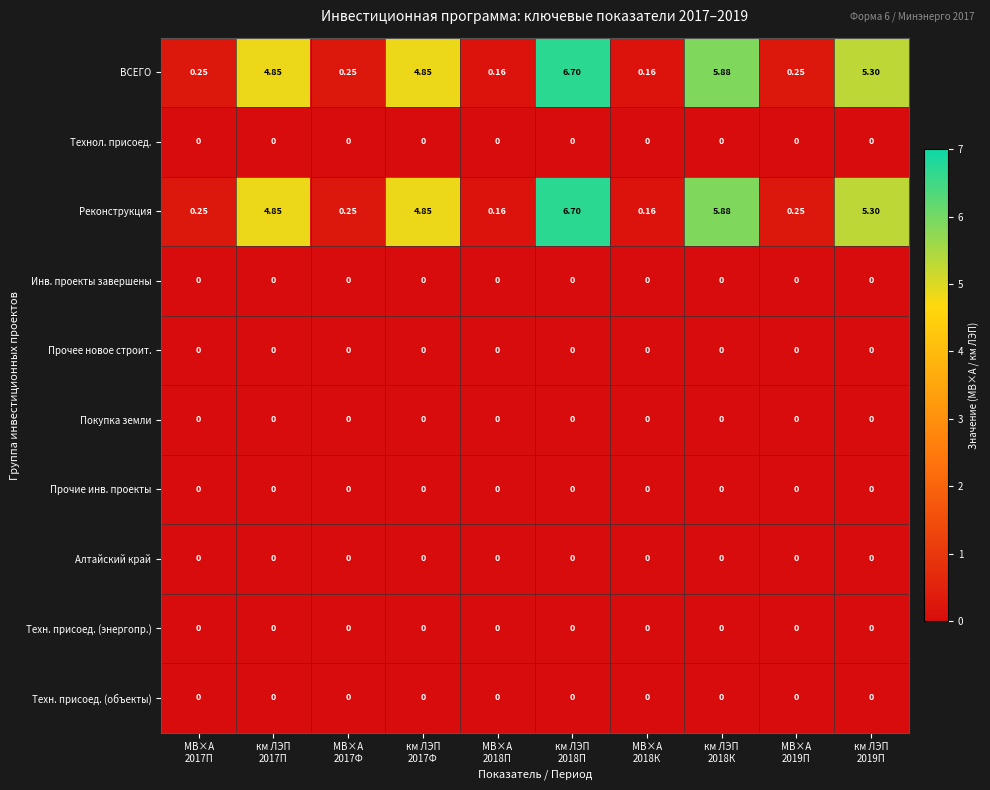

Which has a higher value, МВ×А
2018К or МВ×А
2017П?

МВ×А
2017П